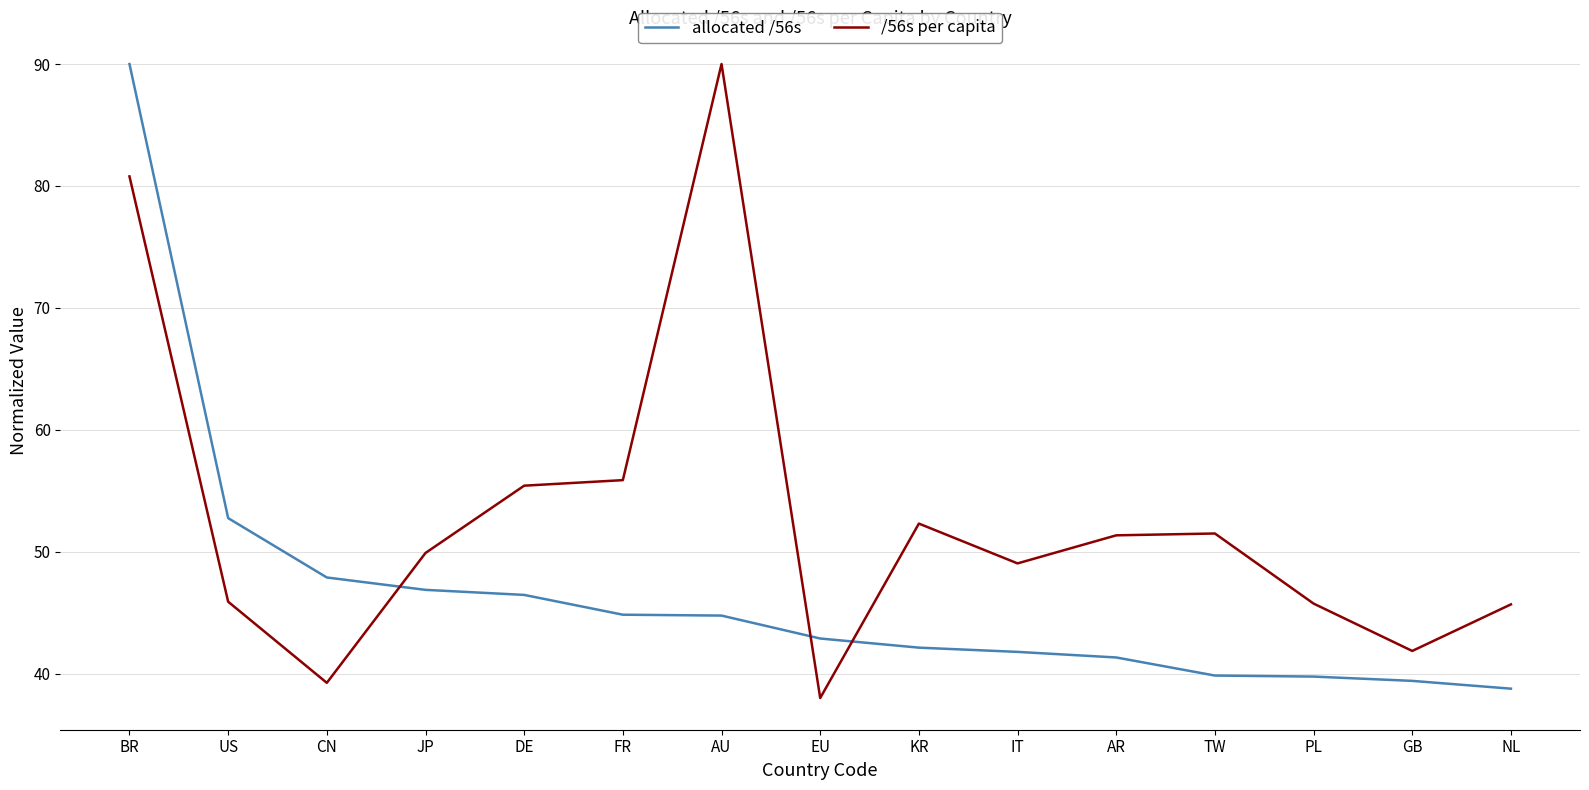

Rank the series at TW from lowest to highest value.

allocated /56s, /56s per capita